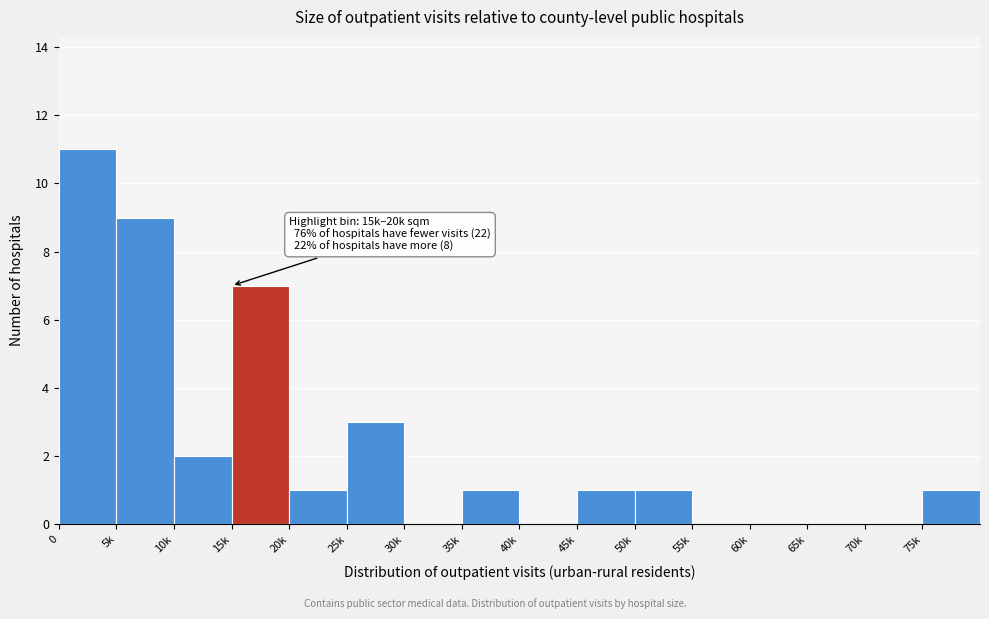

Reading left to right, list all the values displayed in this chart.

0=11	5k=9	10k=2	15k=7	20k=1	25k=3	30k=0	35k=1	40k=0	45k=1	50k=1	55k=0	60k=0	65k=0	70k=0	75k=1